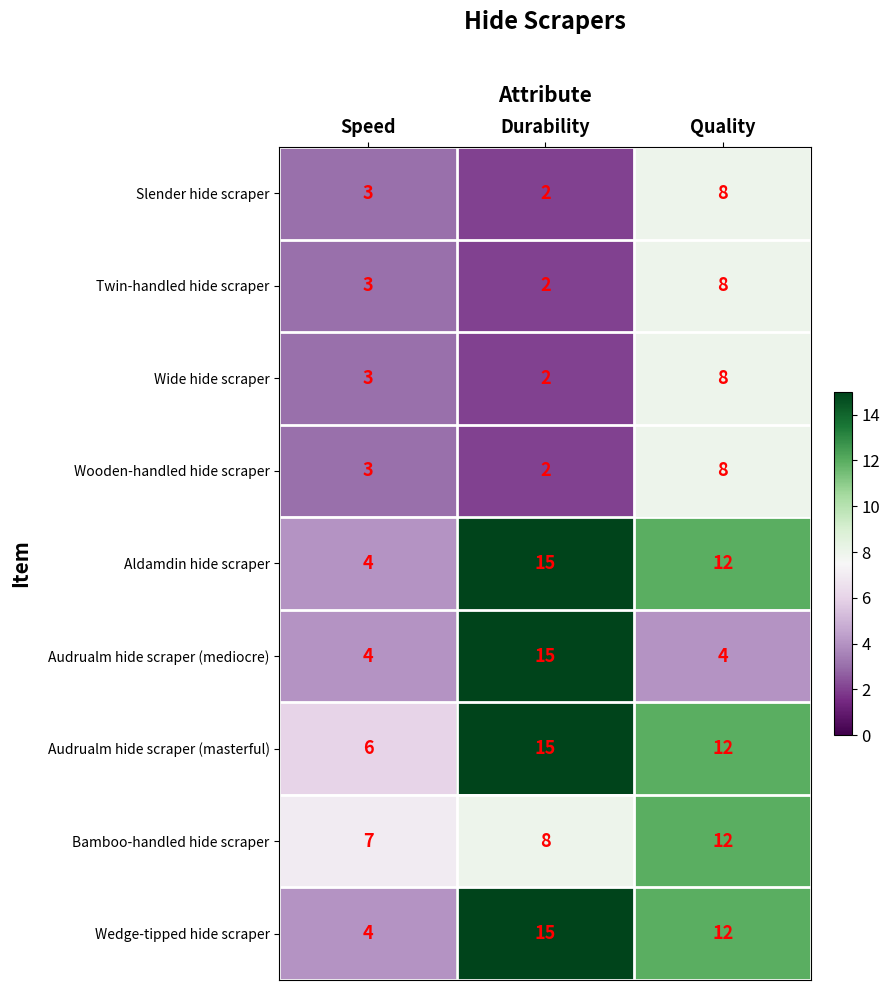

What is the difference between the highest and lowest values at Durability?

13